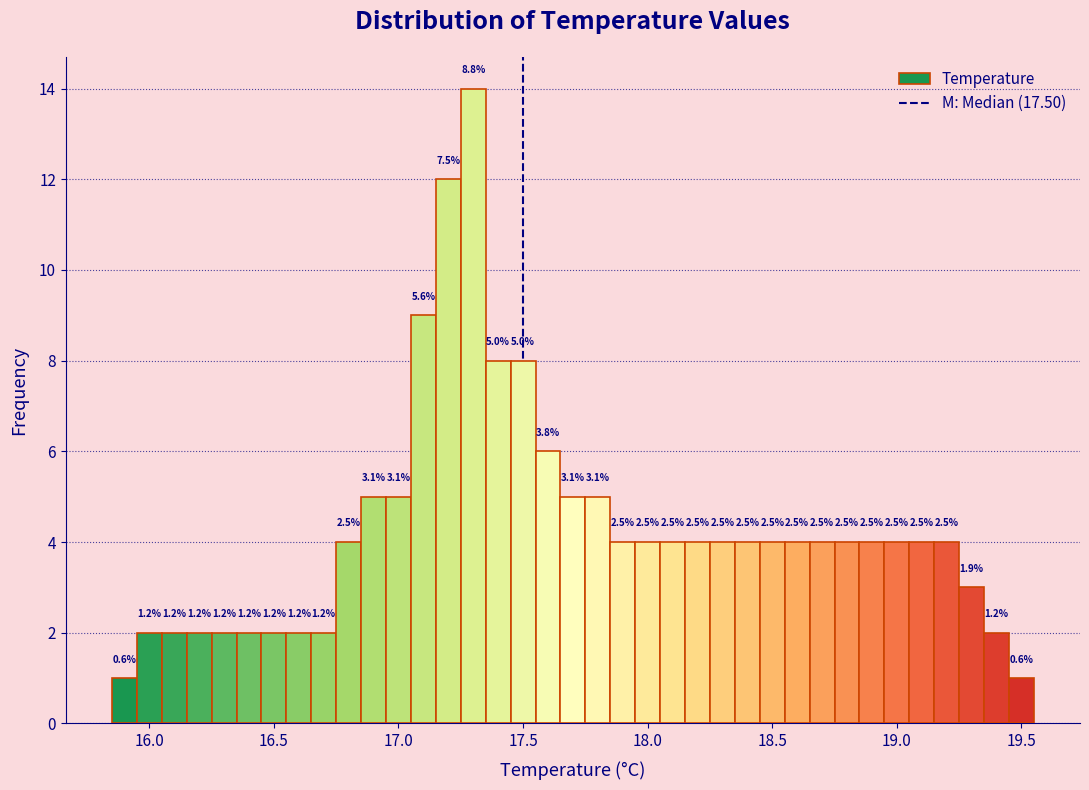

Read against the x-axis, roughly where is the centre of the tallest bar?

17.30